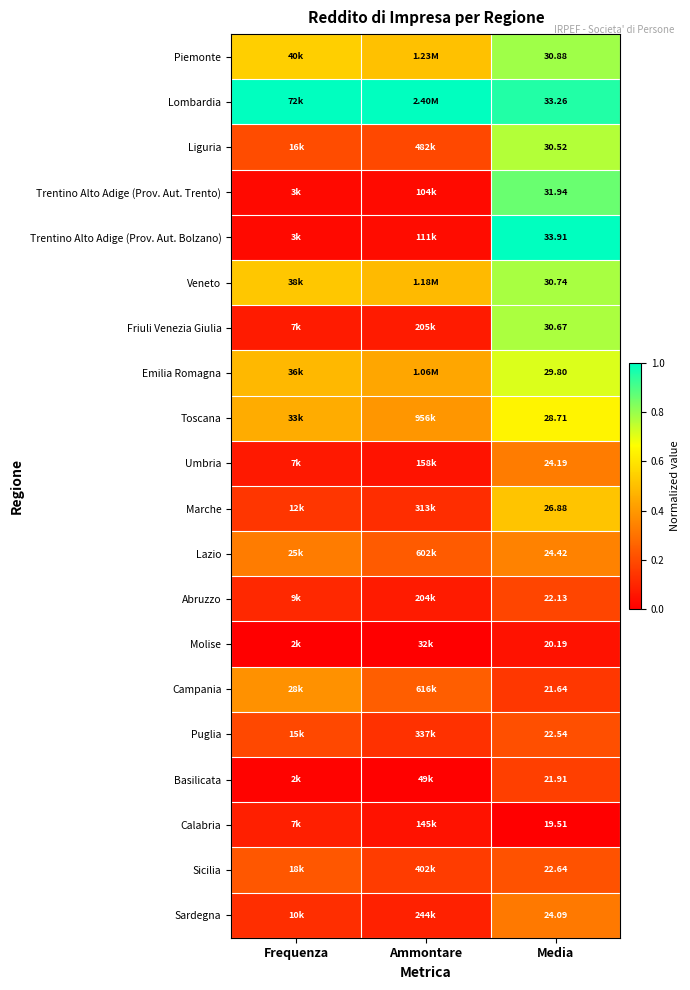

Rank the series at Media from highest to lowest value.

Trentino Alto Adige (Prov. Aut. Bolzano), Lombardia, Trentino Alto Adige (Prov. Aut. Trento), Piemonte, Veneto, Friuli Venezia Giulia, Liguria, Emilia Romagna, Toscana, Marche, Lazio, Umbria, Sardegna, Sicilia, Puglia, Abruzzo, Basilicata, Campania, Molise, Calabria